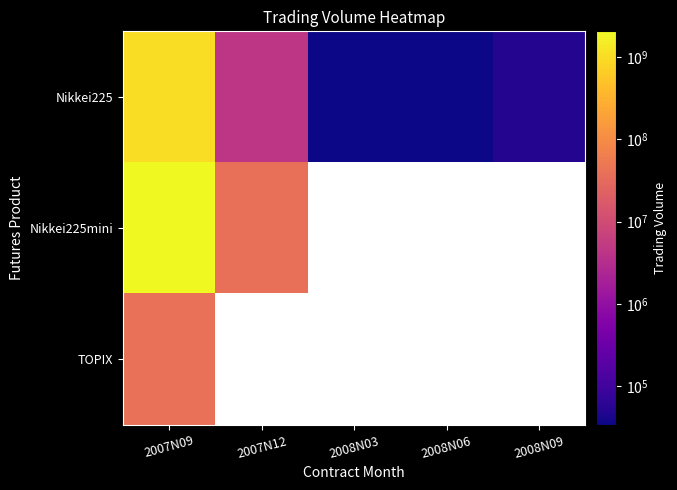

What is the total value across all series at 2008N03?

33940.0